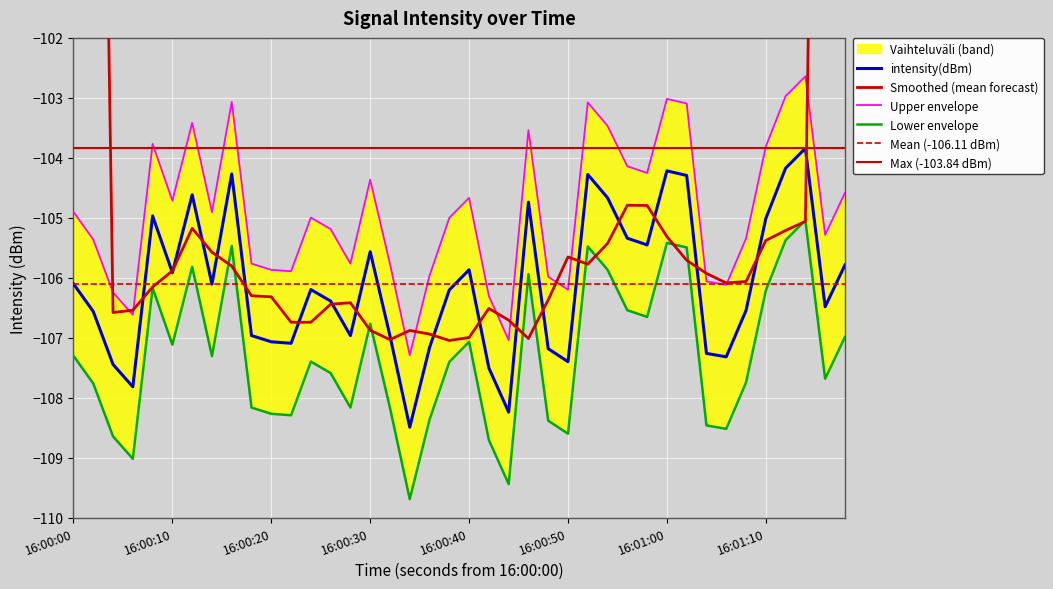

What is the difference between the maximum and minimum values?

4.6